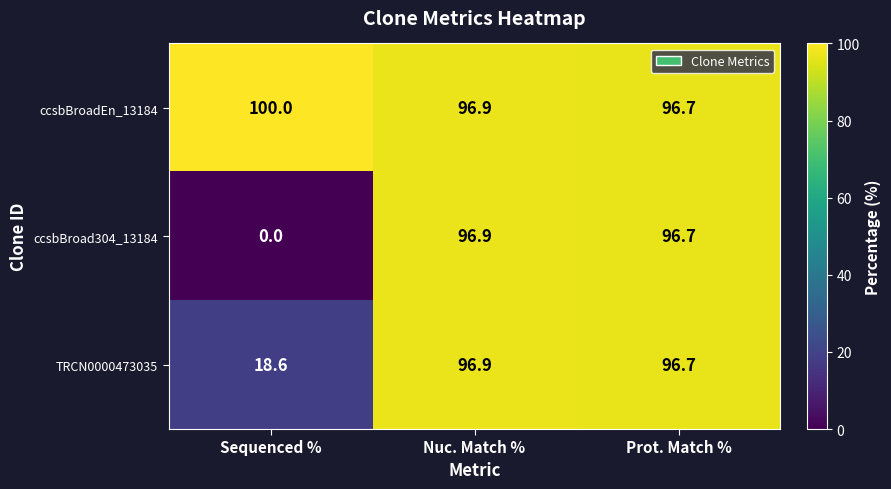

Between Sequenced % and Prot. Match %, which series saw the biggest shift?

ccsbBroad304_13184